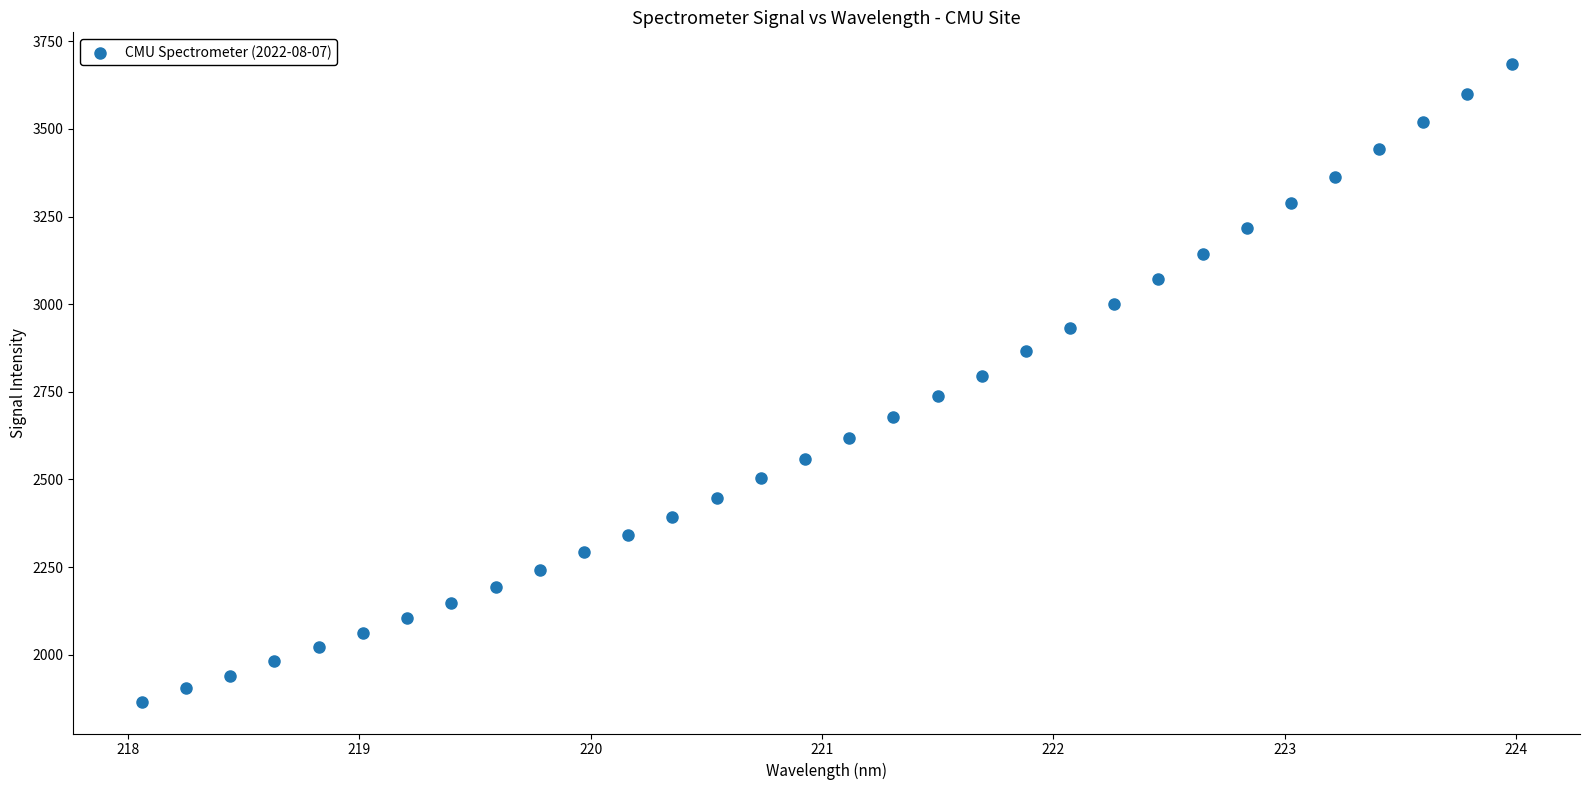

What is the range of X values (max minus min)?

5.9